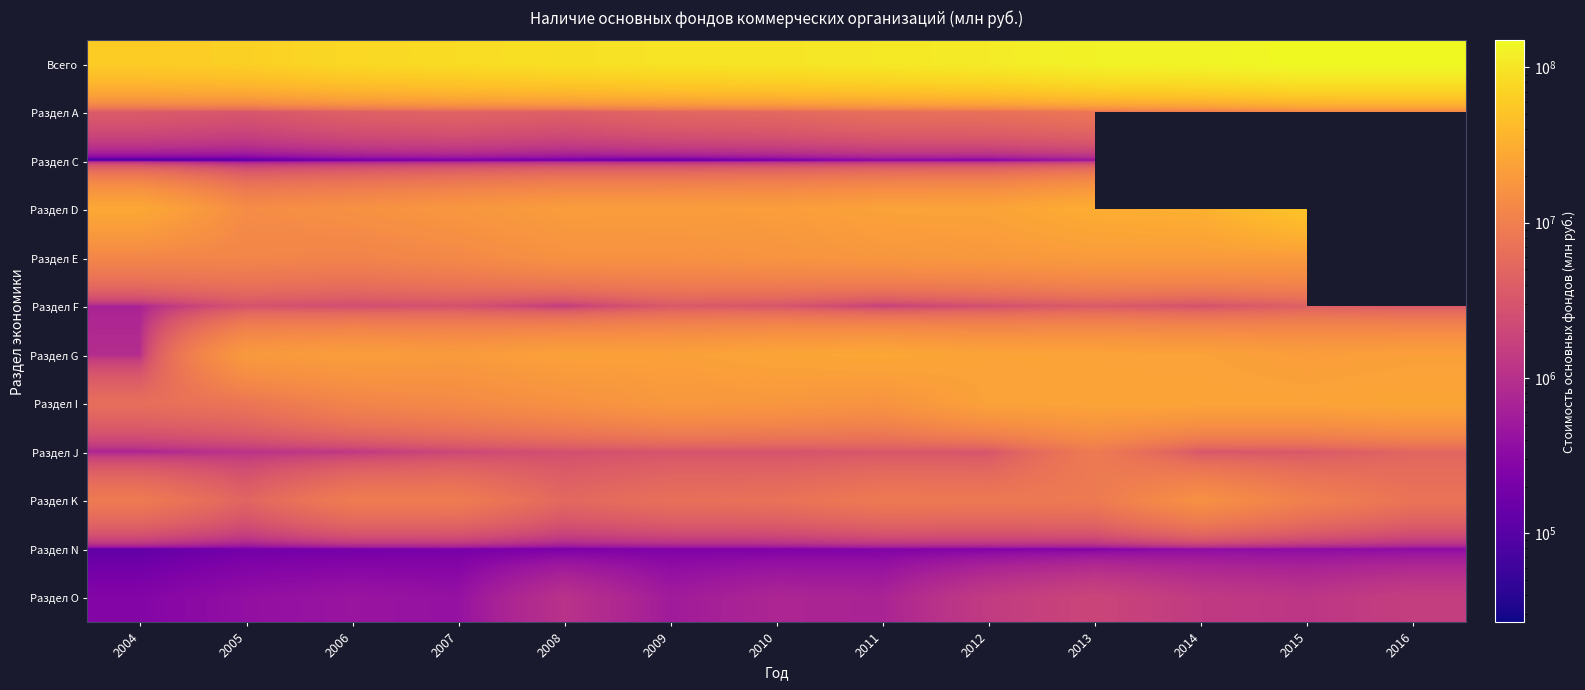

At how many categories does at least one series exceed 55471499?

13